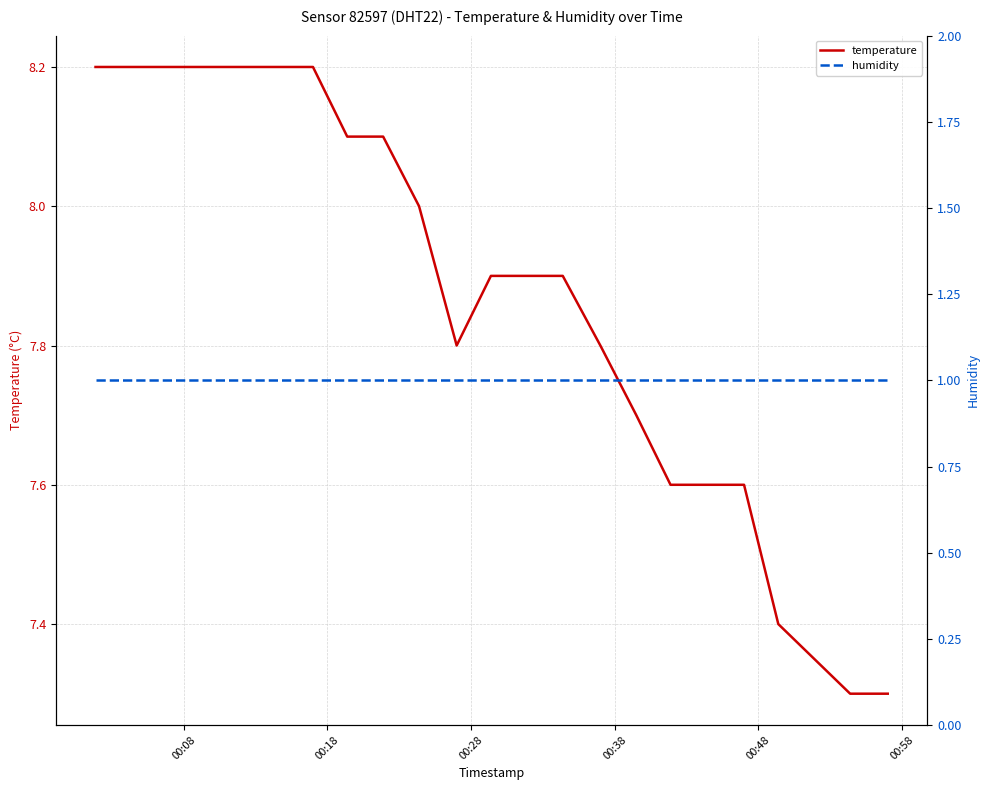

What are all the series names shown in the legend?

temperature, humidity